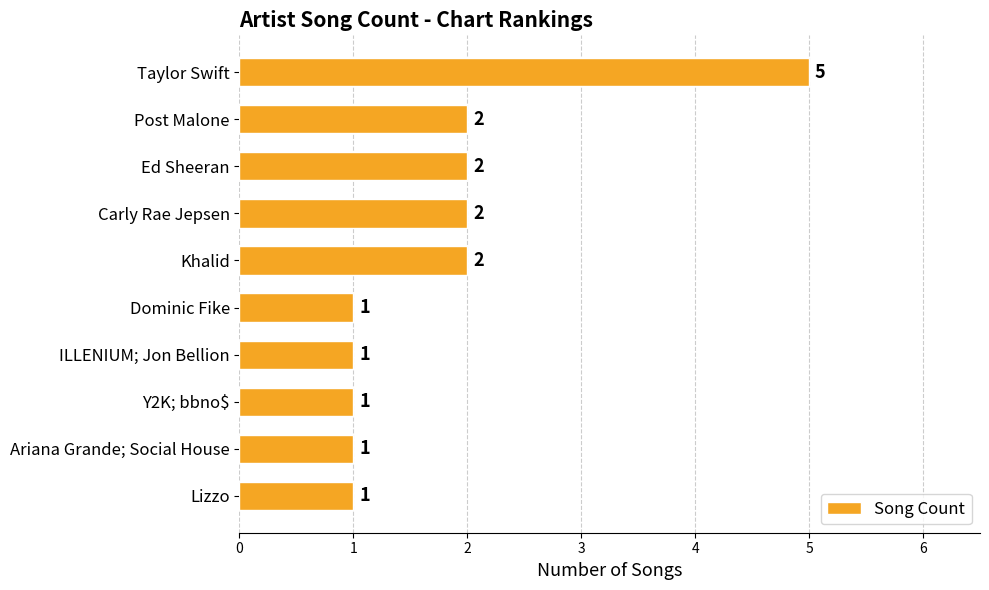

Between Ariana Grande; Social House and Carly Rae Jepsen, which is larger?

Carly Rae Jepsen